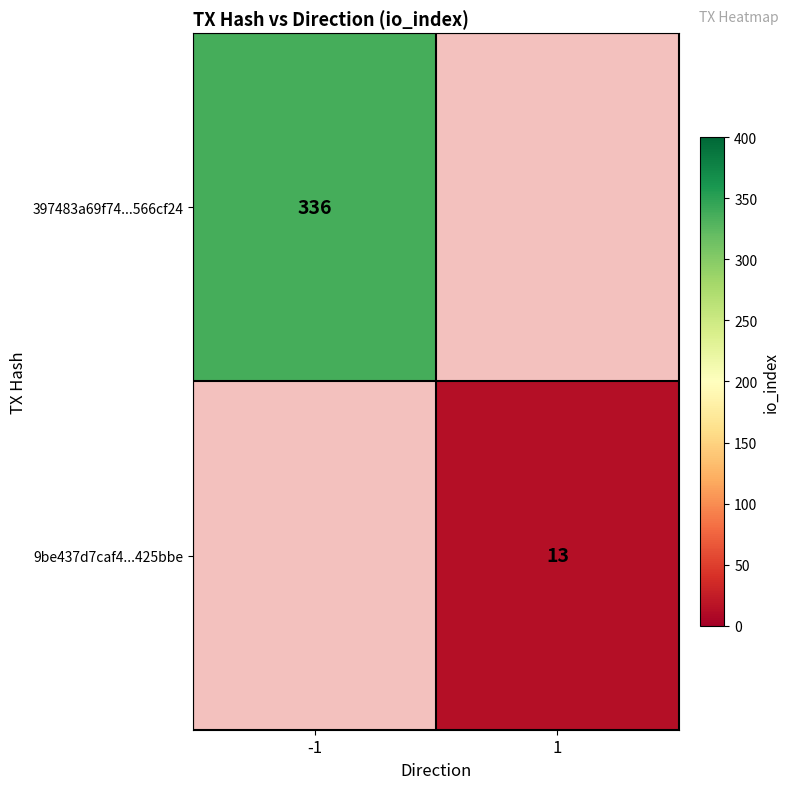

Is the value of 397483a69f74...566cf24 at -1 greater than the value of 9be437d7caf4...425bbe at 1?

Yes